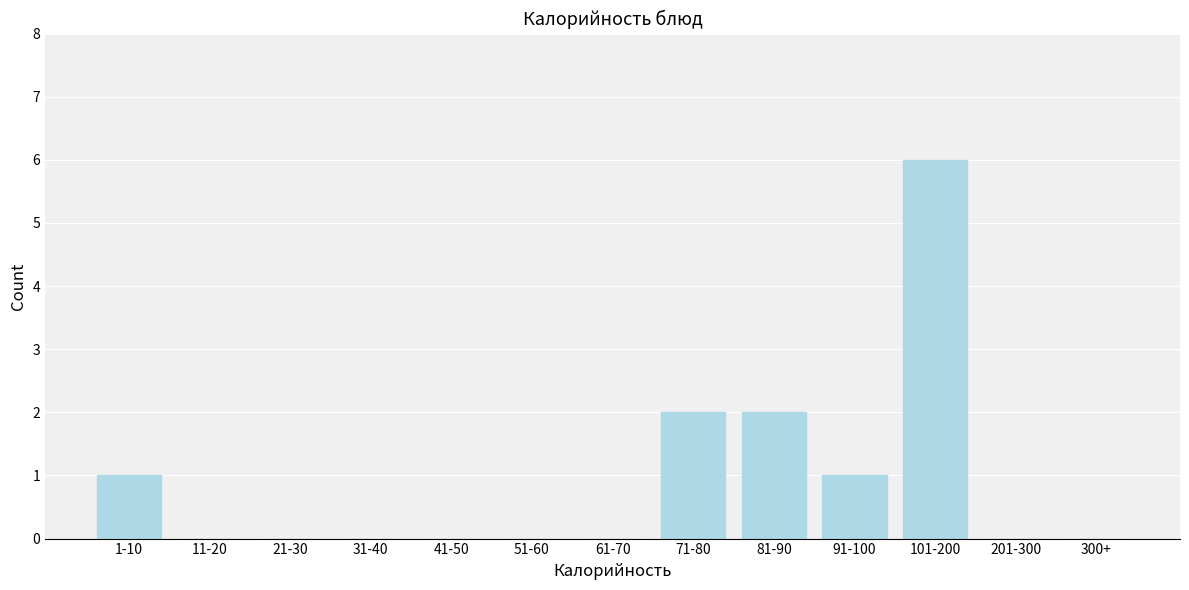

Reading right to left, list all the values displayed in this chart.

300+=0	201-300=0	101-200=6	91-100=1	81-90=2	71-80=2	61-70=0	51-60=0	41-50=0	31-40=0	21-30=0	11-20=0	1-10=1